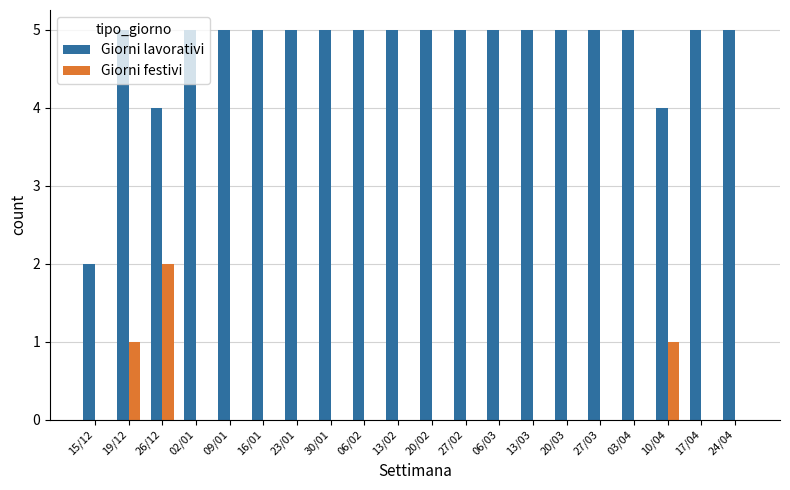

Which series has the largest total across all categories?

Giorni lavorativi